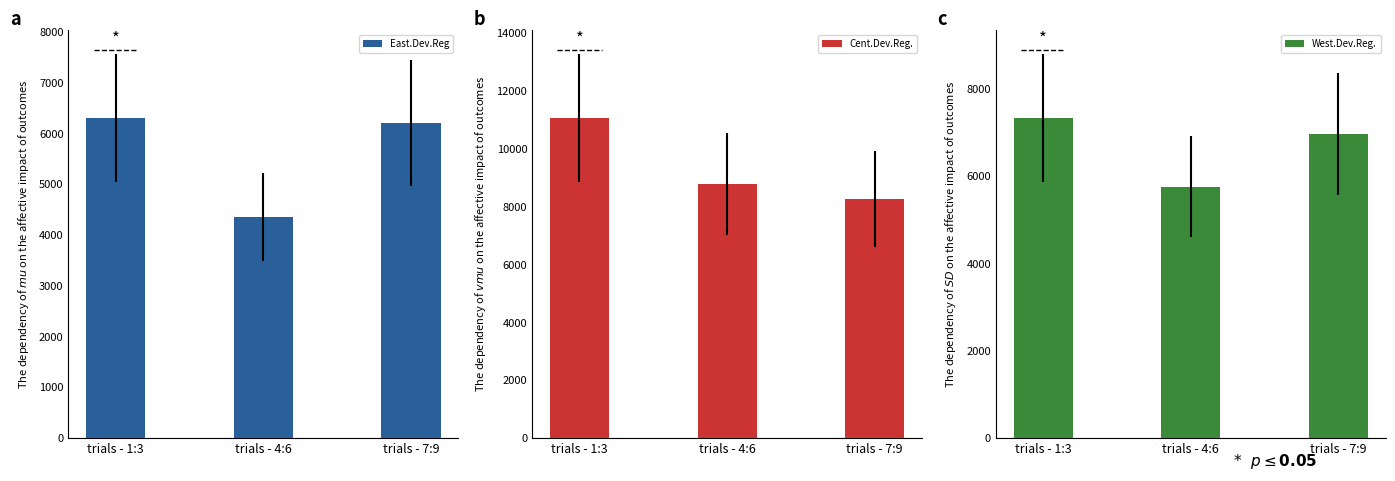

What is the sum of the Cent.Dev.Reg. values at trials - 7:9 and trials - 1:3?

19314